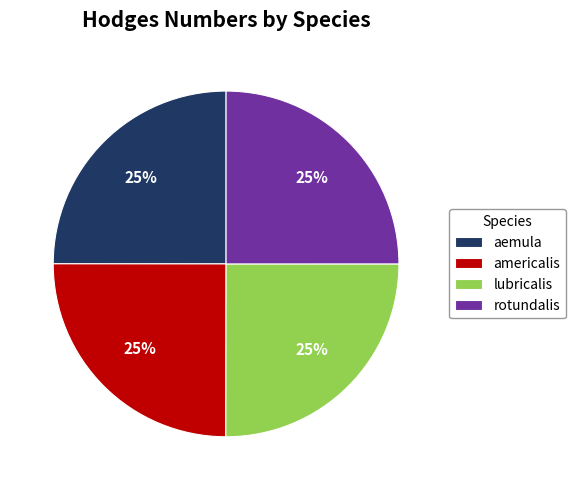

Count the number of slices in the pie.

4